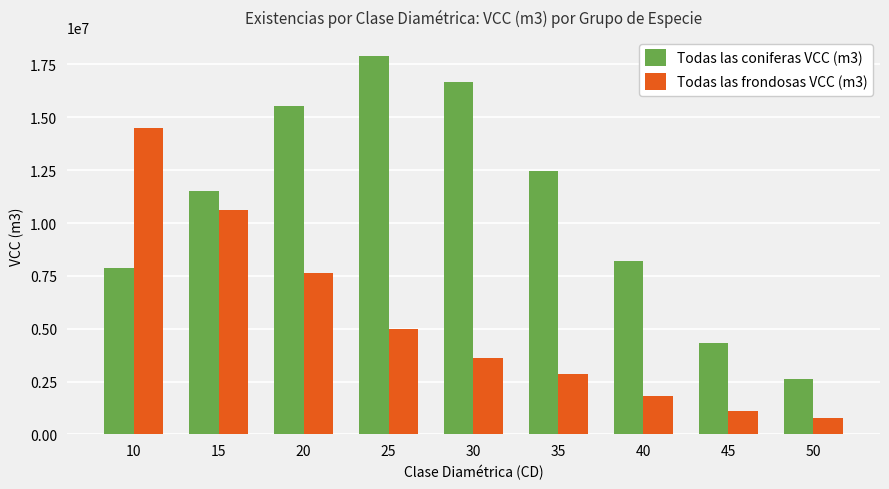

What is the difference between the highest and lowest values at 45?

3233844.2